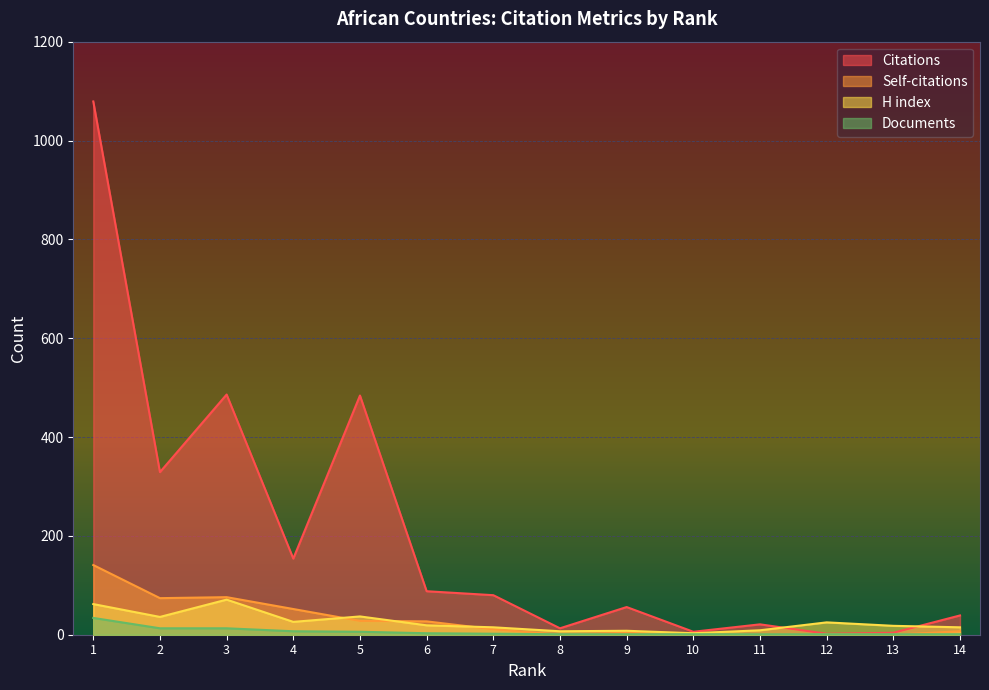

True or false: Self-citations has a value of 50 at 8.

False